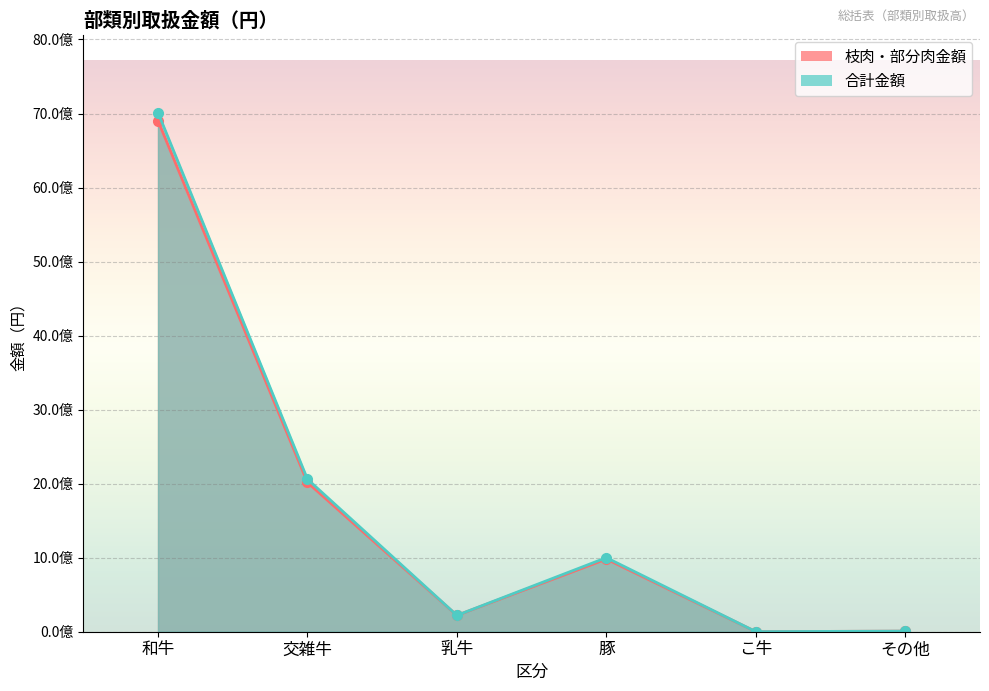

The 枝肉・部分肉金額 series shows 1377989947 at 豚. True or false?

False